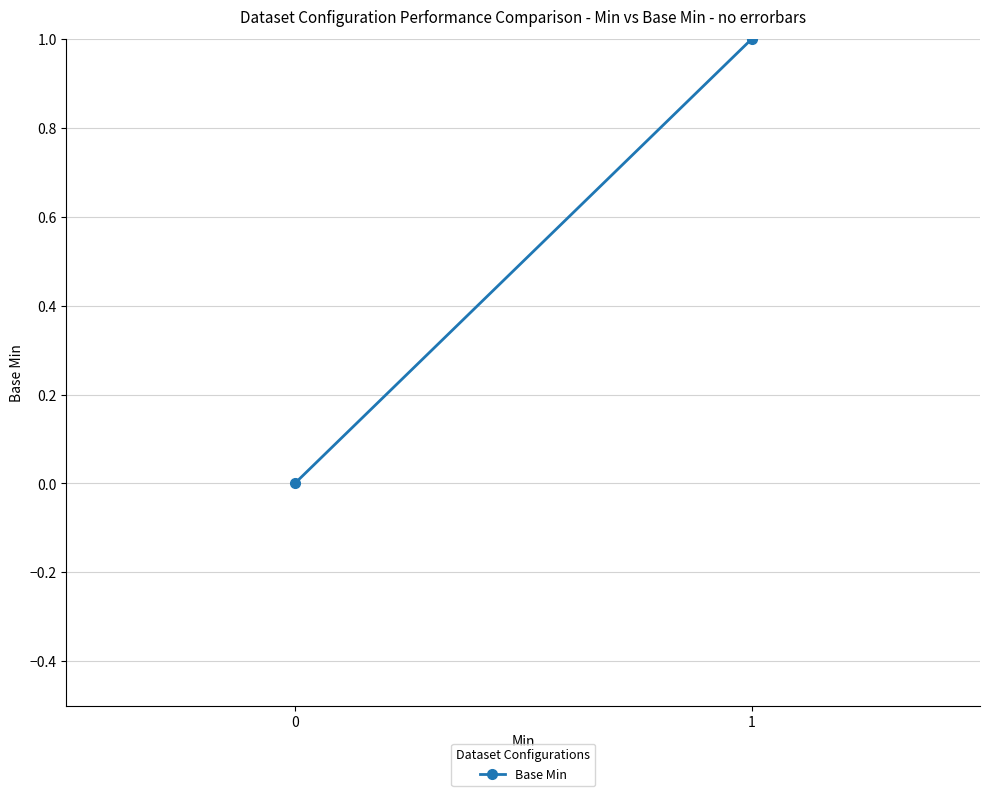

Rank the categories by value from lowest to highest.

0, 1